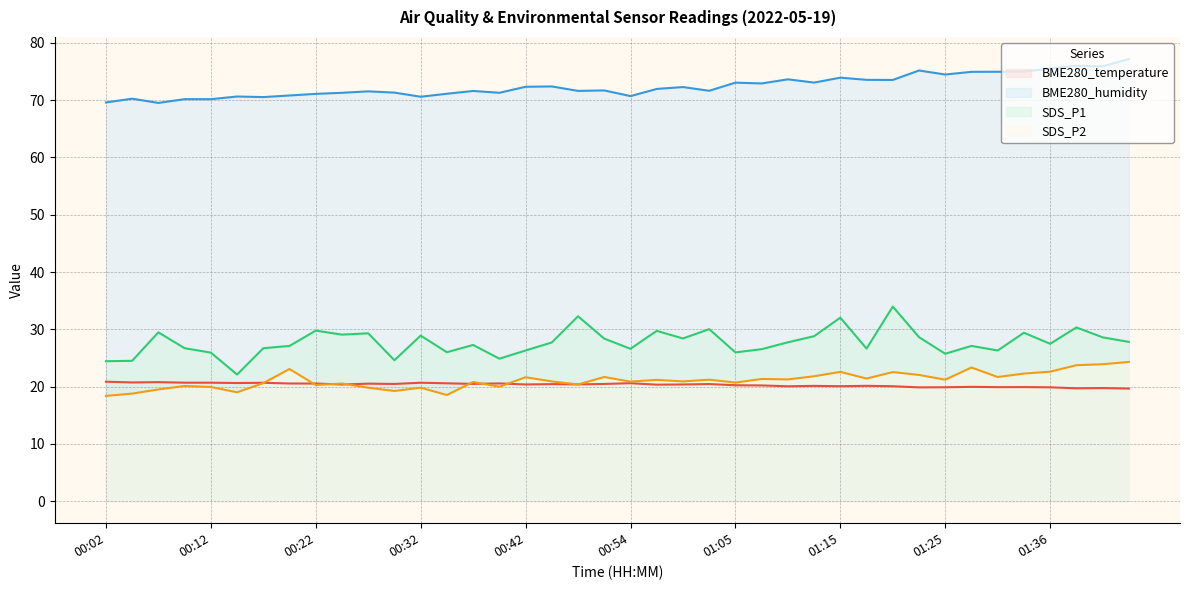

How many categories are shown in the chart?

40